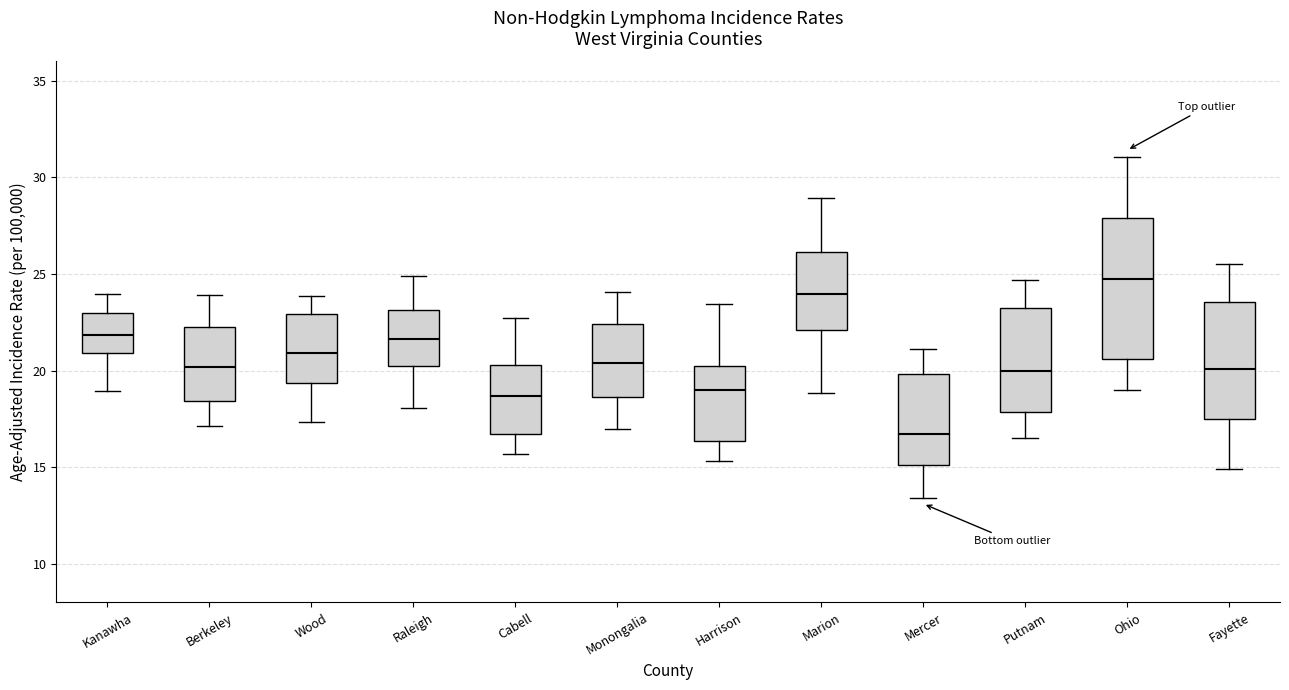

Reading left to right, transcribe this box plot: for each box, give where its median line is, the range the box spans, and where its two whiskers end, as read against the y-axis. The values are not printed on the chart, so give them approximately, as read against the axis.

Kanawha: median 22.0, box 21.0 to 23.0, whiskers 19.0 to 24.0
Berkeley: median 20.0, box 18.5 to 22.5, whiskers 17.0 to 24.0
Wood: median 21.0, box 19.5 to 23.0, whiskers 17.5 to 24.0
Raleigh: median 21.5, box 20.0 to 23.0, whiskers 18.0 to 25.0
Cabell: median 18.5, box 16.5 to 20.5, whiskers 15.5 to 22.5
Monongalia: median 20.5, box 18.5 to 22.5, whiskers 17.0 to 24.0
Harrison: median 19.0, box 16.5 to 20.0, whiskers 15.5 to 23.5
Marion: median 24.0, box 22.0 to 26.0, whiskers 19.0 to 29.0
Mercer: median 16.5, box 15.0 to 20.0, whiskers 13.5 to 21.0
Putnam: median 20.0, box 18.0 to 23.0, whiskers 16.5 to 24.5
Ohio: median 25.0, box 20.5 to 28.0, whiskers 19.0 to 31.0
Fayette: median 20.0, box 17.5 to 23.5, whiskers 15.0 to 25.5